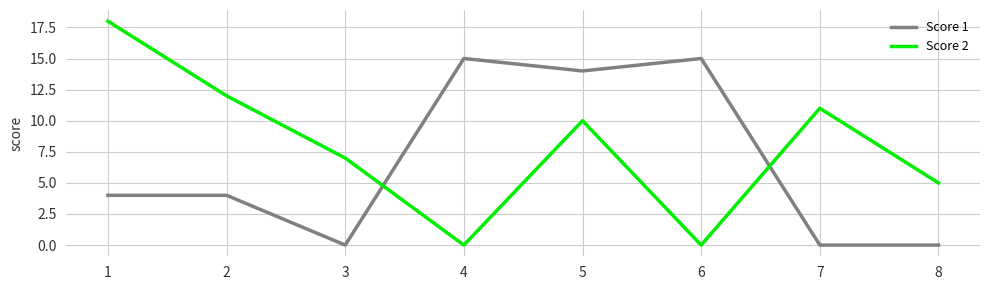

Reading left to right, extract all data points from this chart.

Score 1: 4	4	0	15	14	15	0	0
Score 2: 18	12	7	0	10	0	11	5